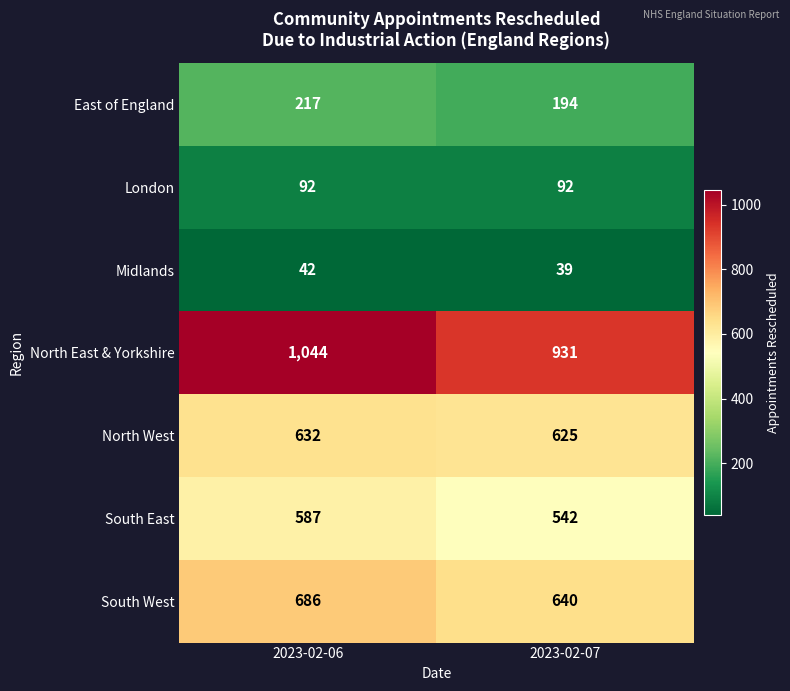

What is the total value across all series at 2023-02-07?

3063